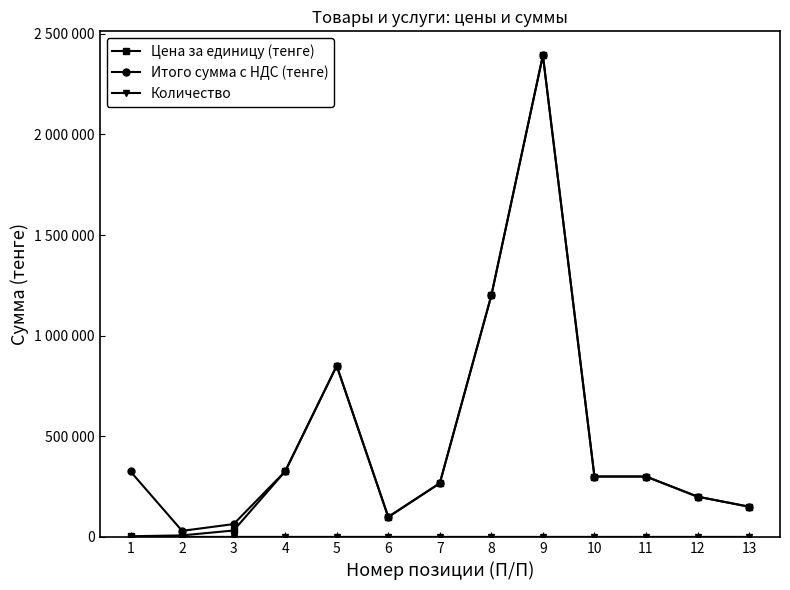

Does the chart have visible grid lines?

No